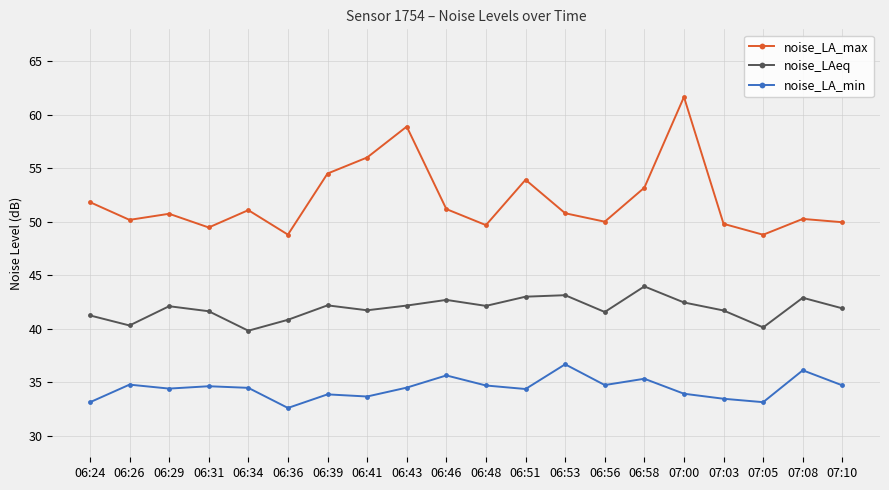

Where is noise_LA_max nearest to the value 55?

06:39